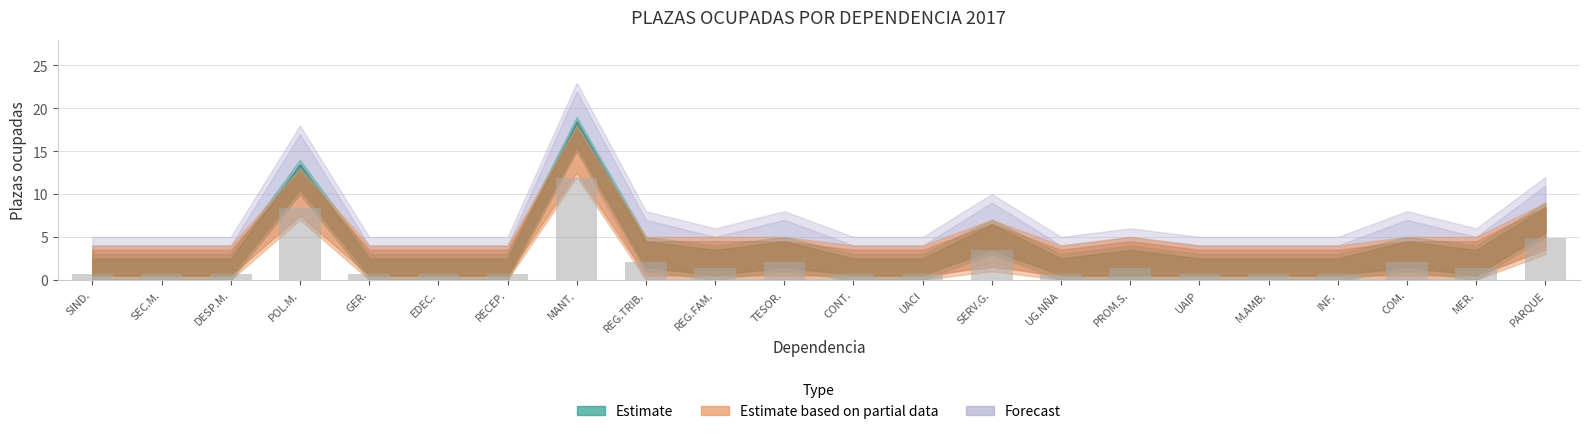

Reading left to right, transcribe all the data shown in this chart.

0.7	0.7	0.7	8.4	0.7	0.7	0.7	11.9	2.1	1.4	2.1	0.7	0.7	3.5	0.7	1.4	0.7	0.7	0.7	2.1	1.4	4.9